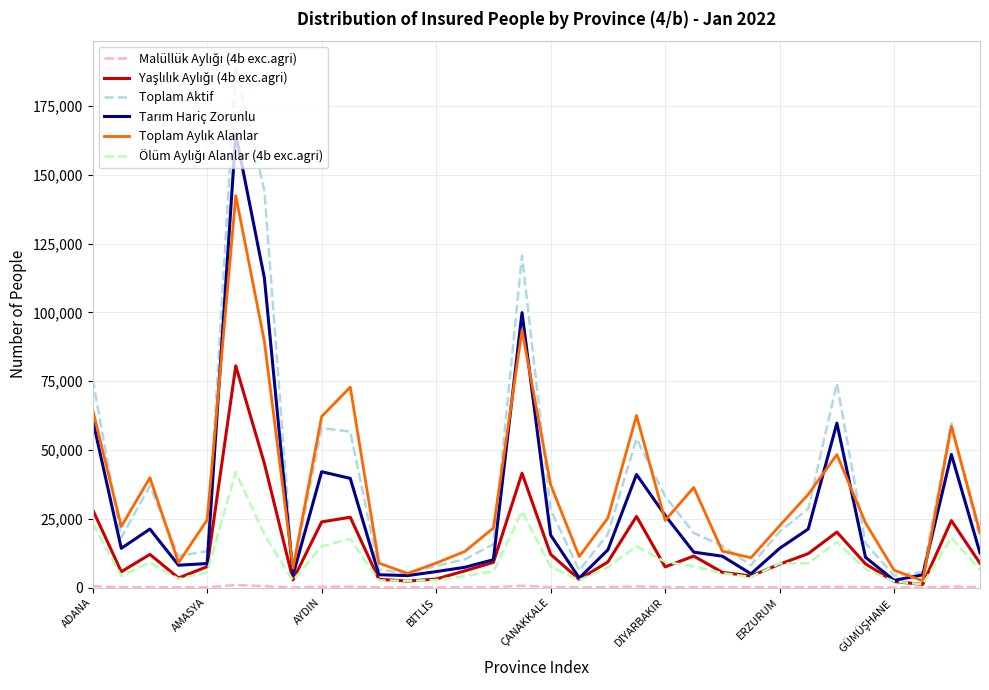

Which series has the widest spread of values?

Toplam Aktif